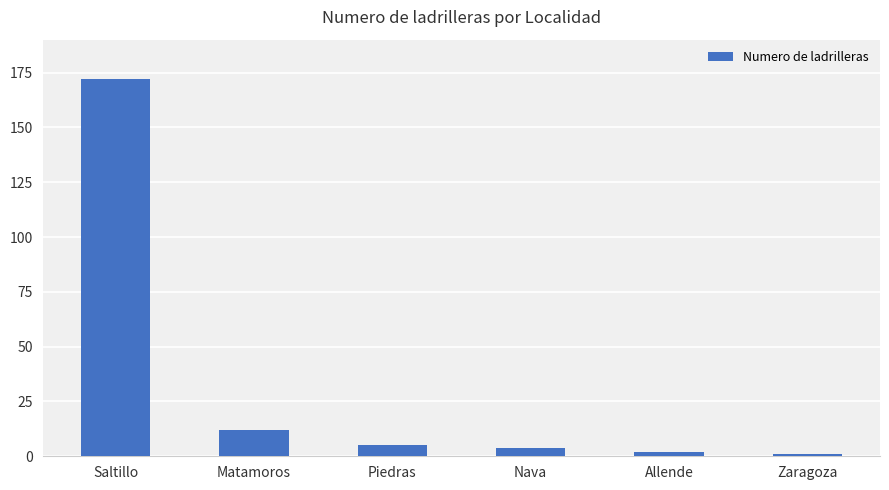

Which category has the highest value across all series?

Saltillo